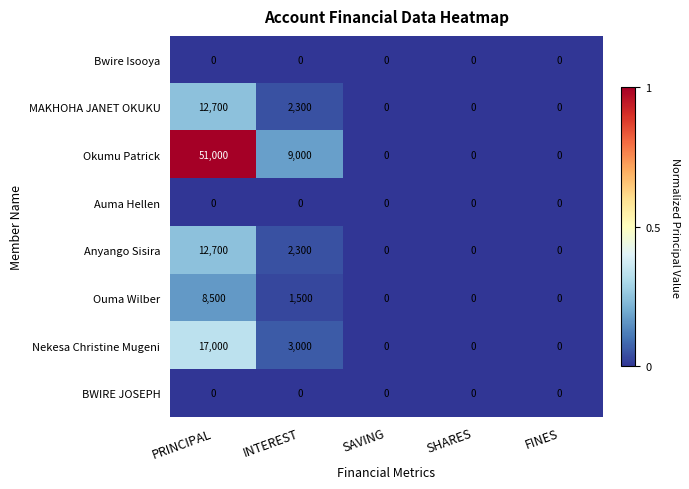

What is the total value across all series at PRINCIPAL?

101900